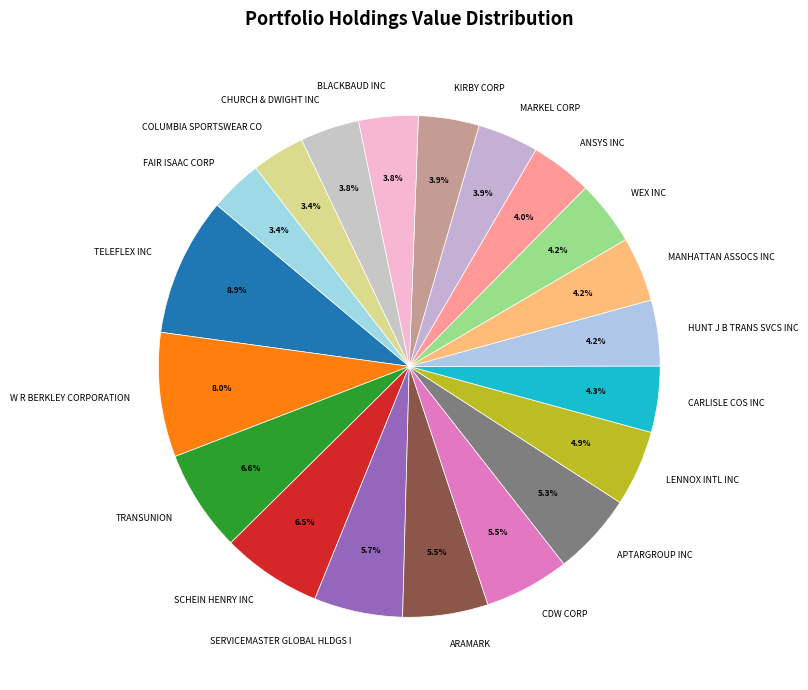

Approximately how many times larger is the value at APTARGROUP INC compared to ARAMARK?

1.0